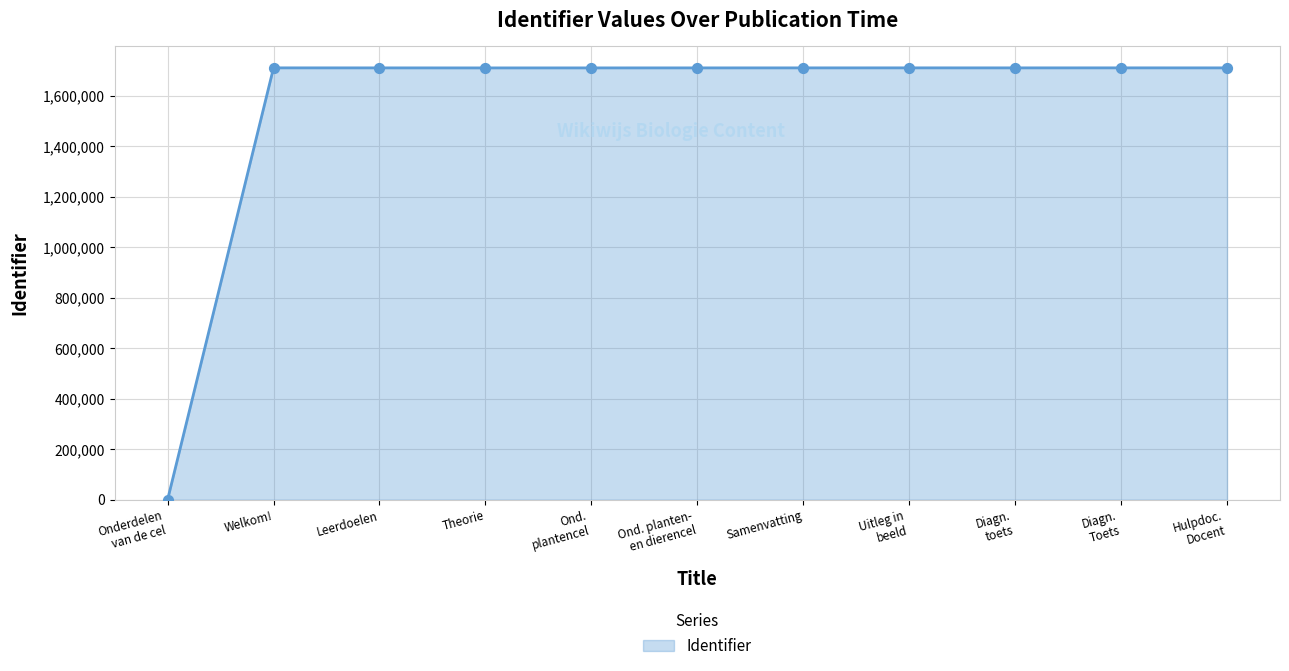

Read the value at Theorie.

1711279